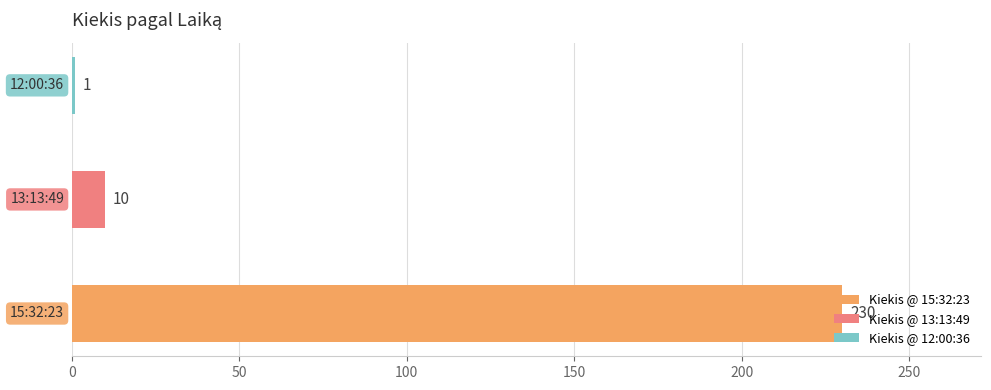

What is the smallest value displayed?

1